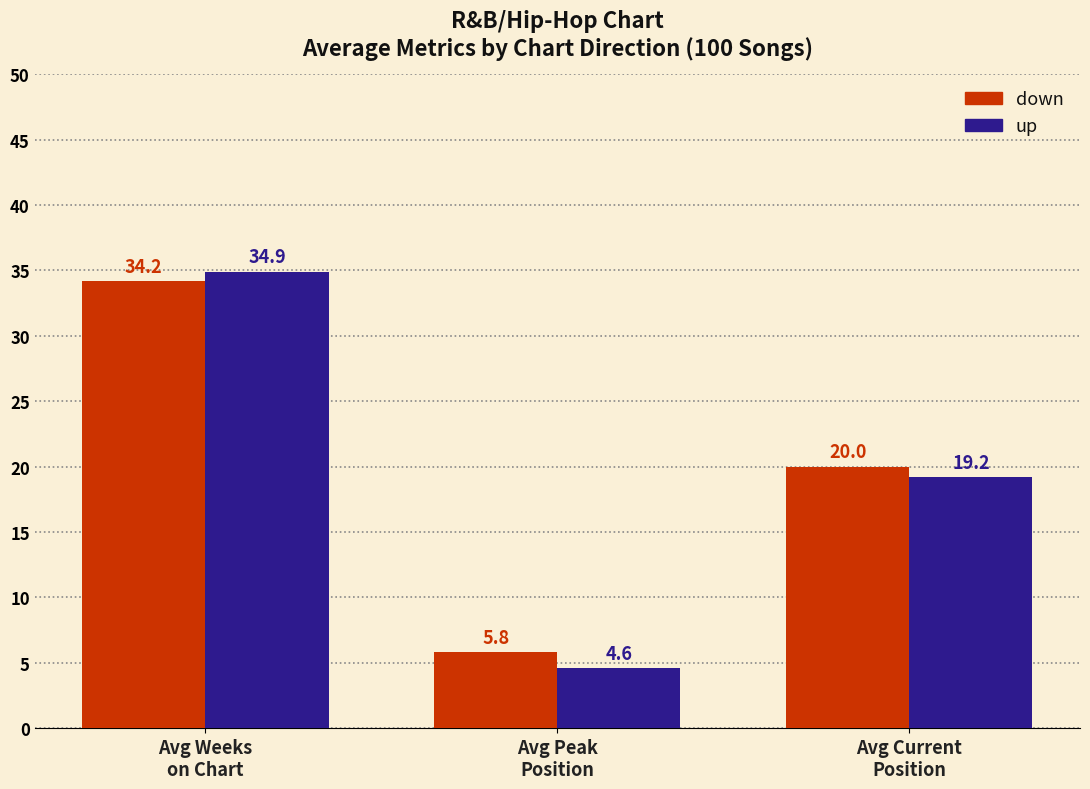

What is the difference between the maximum and minimum values in the down series?

28.4